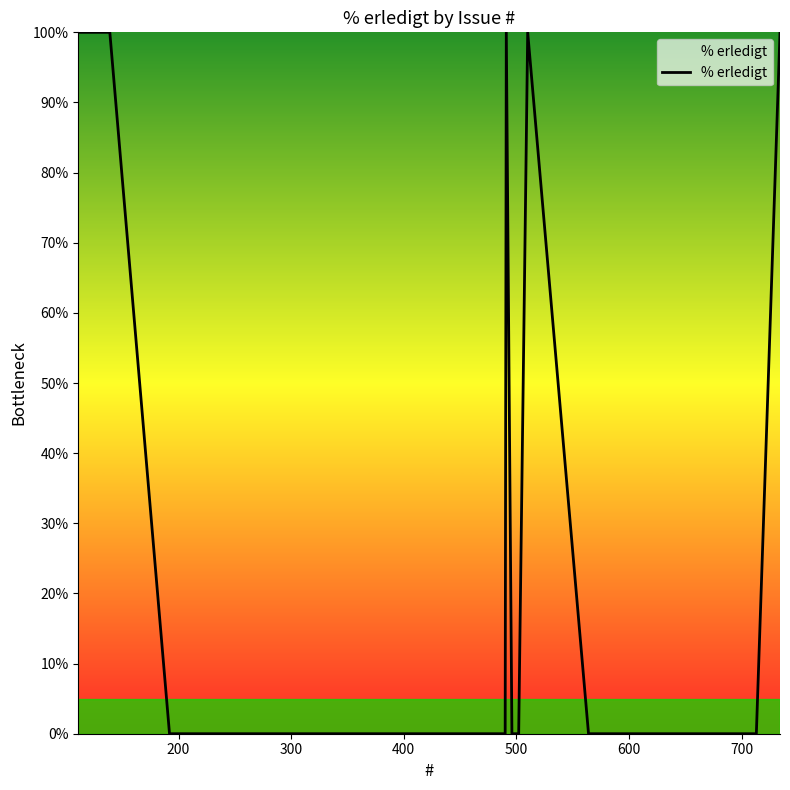

Does the chart display data point markers on the line(s)?

No